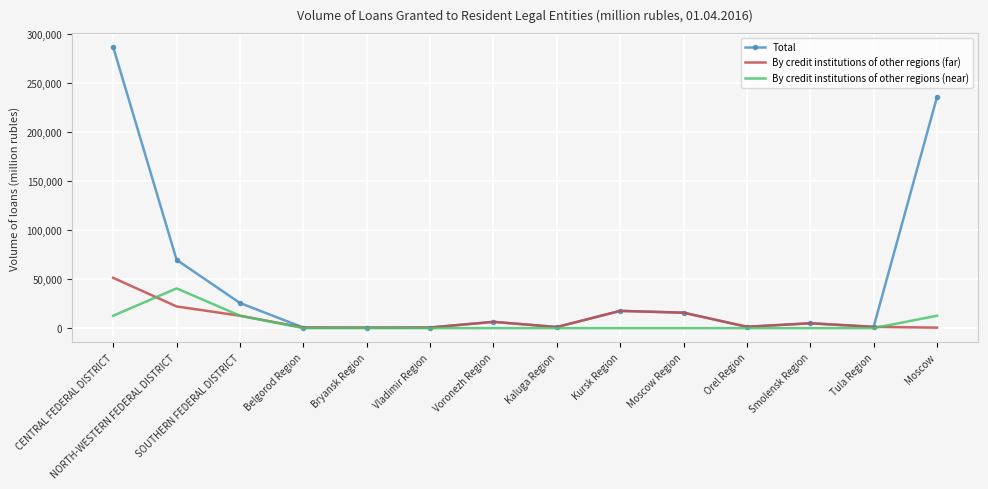

Which series changed the most between Vladimir Region and Moscow?

Total